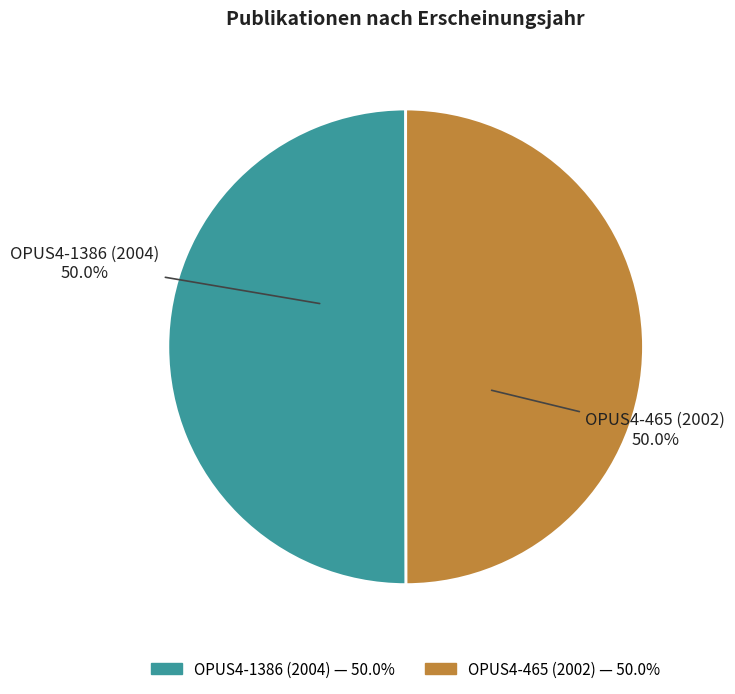

What percentage is NOT represented by OPUS4-1386 (2004)?

50.0%